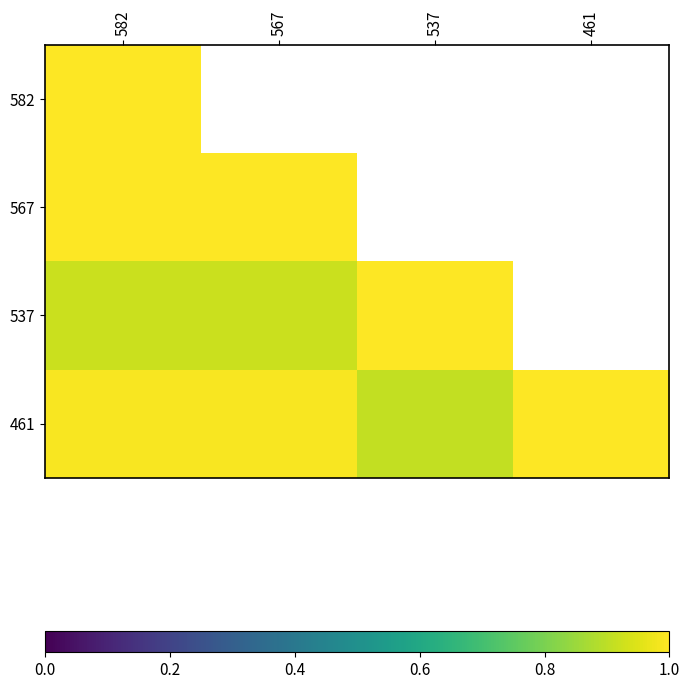

At which label is 567 closest to 1?

582